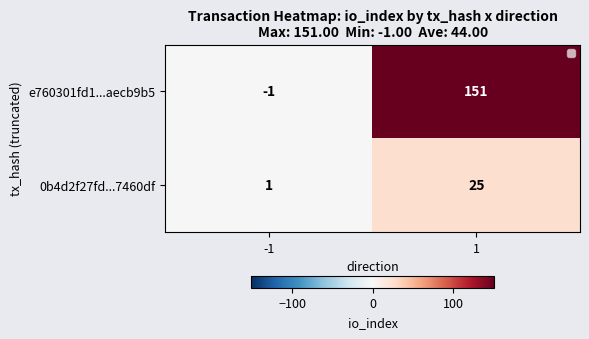

Count the number of data series in this chart.

2